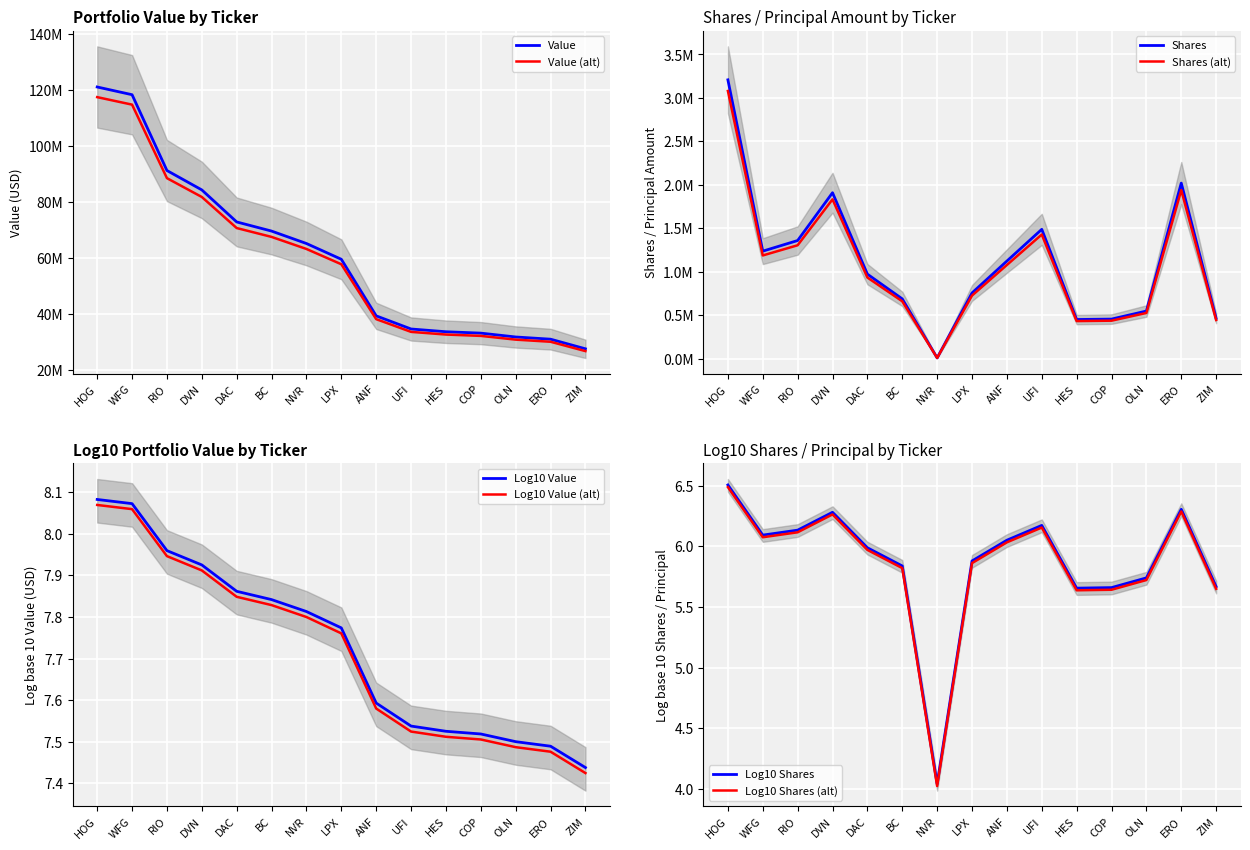

Is the value of Log10 Value at RIO greater than the value of Log10 Value (alt) at ERO?

Yes